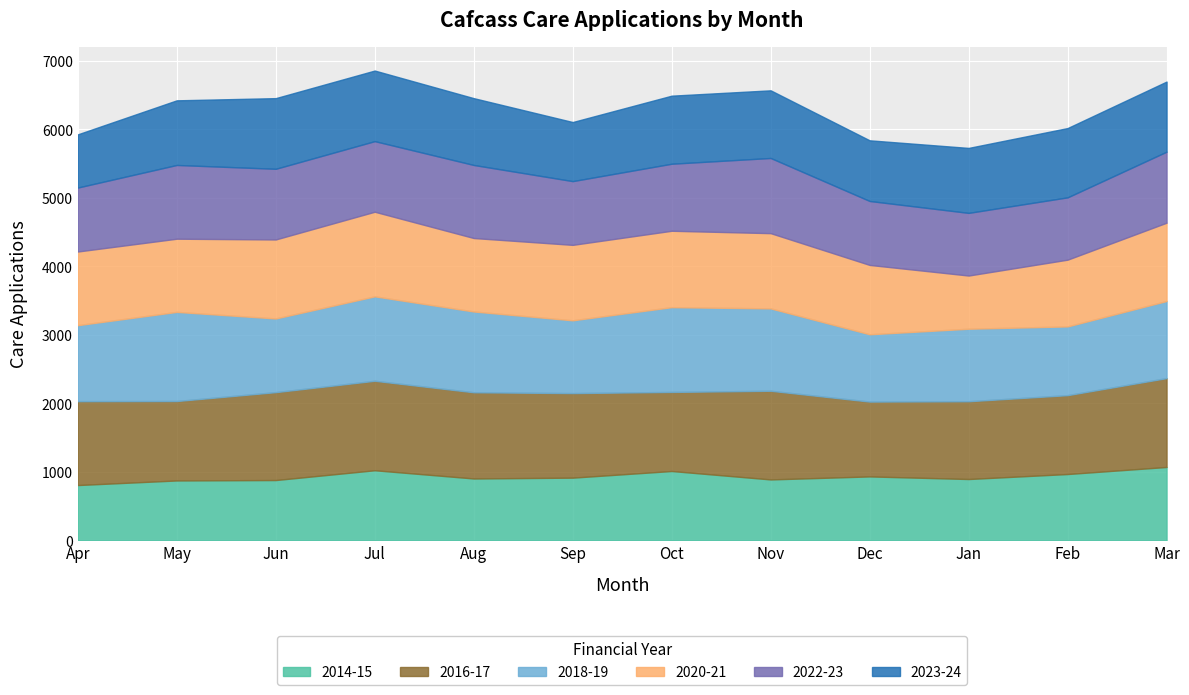

At which label is 2014-15 closest to 938?

Dec